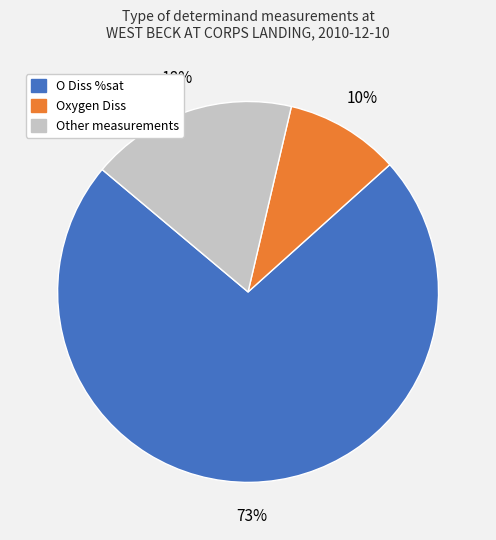

Approximately how many times larger is the value at Oxygen Diss compared to Other measurements?

0.6